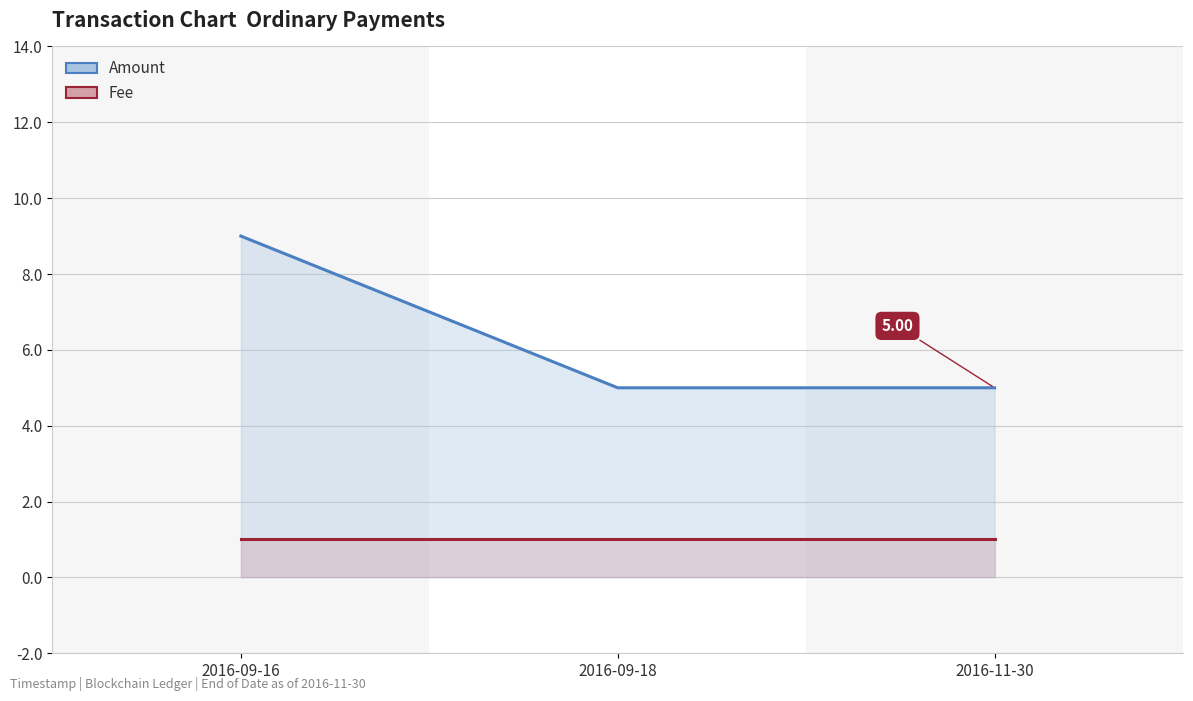

Between 2016-11-30 and 2016-09-16, which is larger?

2016-09-16